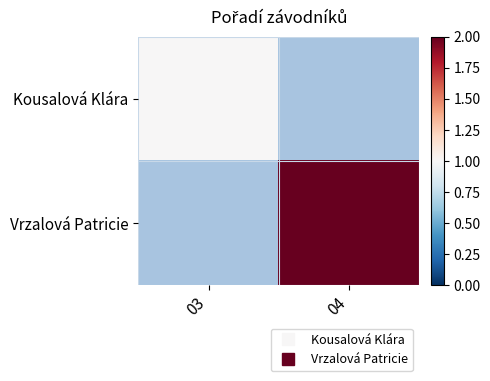

Rank the series by their maximum value, from lowest to highest.

Kousalová Klára, Vrzalová Patricie